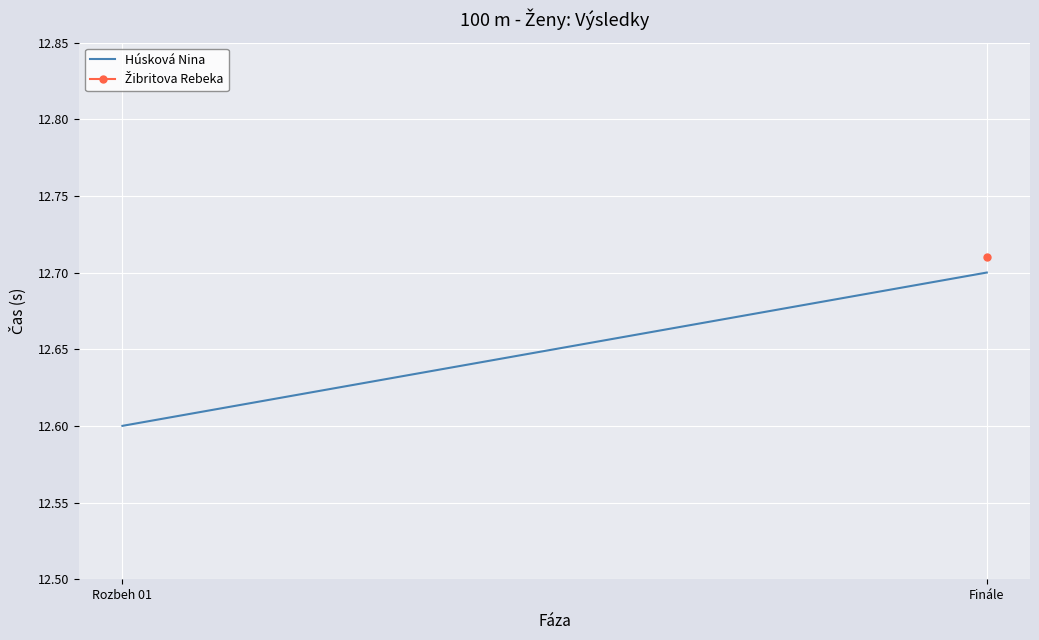

What is the sum of all values?

25.3